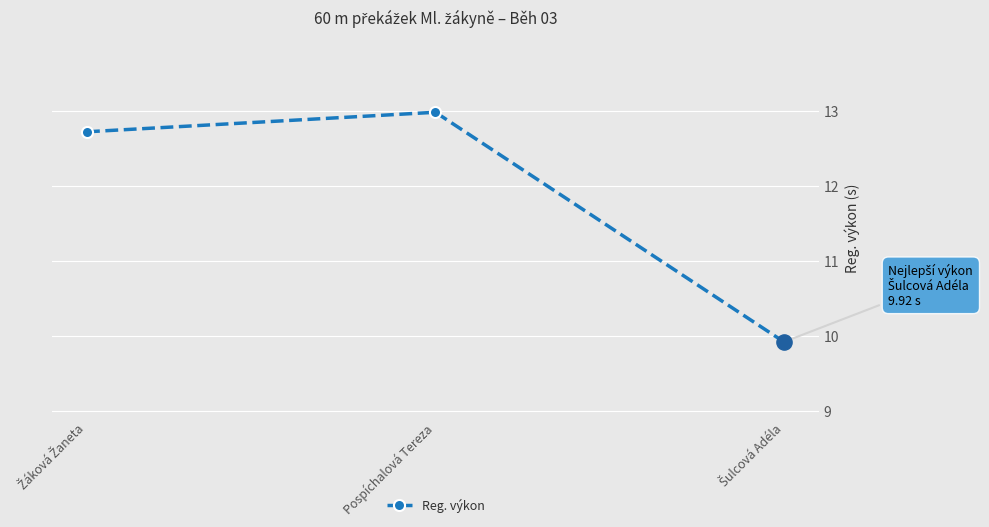

What is the difference between the maximum and minimum values?

3.1